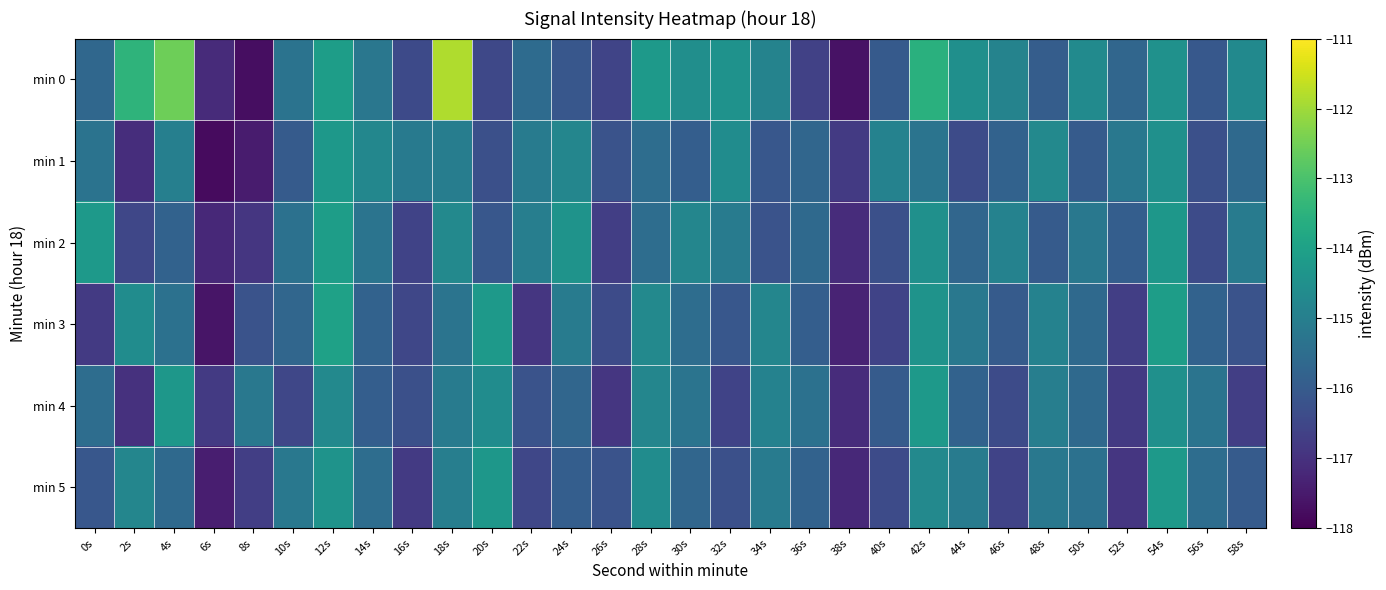

What is the smallest value displayed?

-117.8